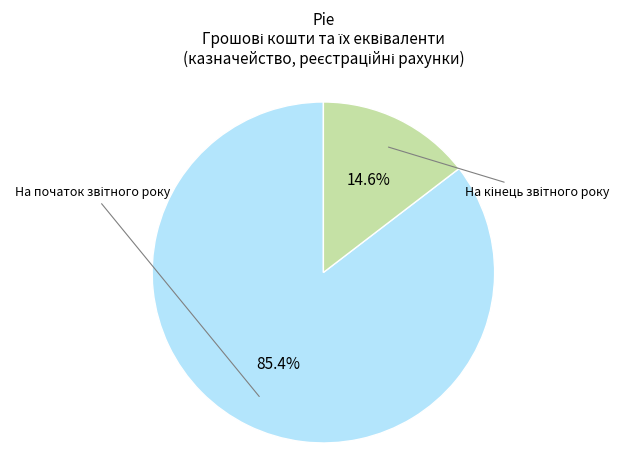

Is the sum of На кінець звітного року and На початок звітного року greater than half?

Yes